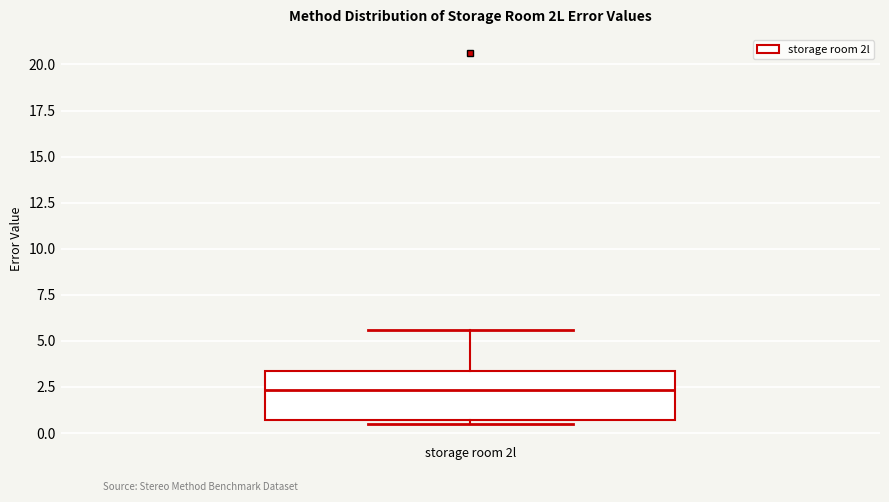

Read this box plot against the y-axis: the position of the median line, the range covered by the box, and the ends of both whiskers. The values are not printed on the chart, so give them approximately, as read against the axis.

median 2.5, box 0.5 to 3.5, whiskers 0.5 (just below the box's lower edge) to 5.5